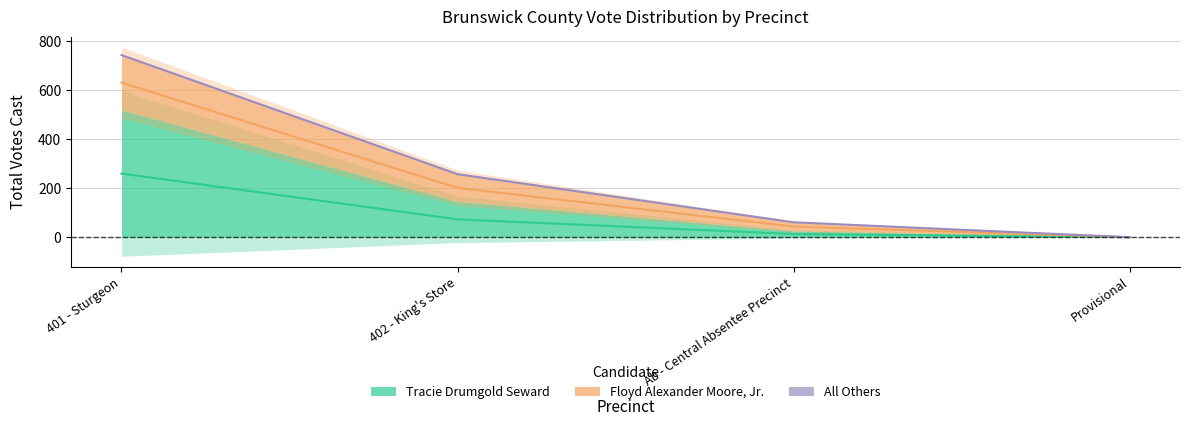

What is the difference between the maximum and minimum values in the Tracie Drumgold Seward series?

260.0